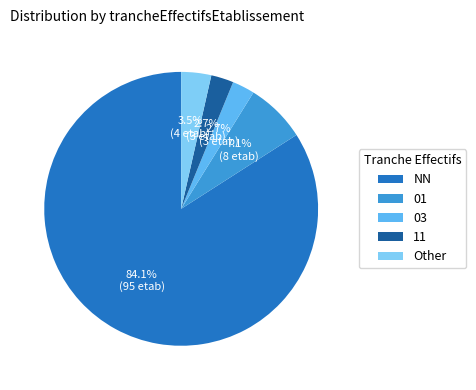

Between 11 and NN, which is larger?

NN